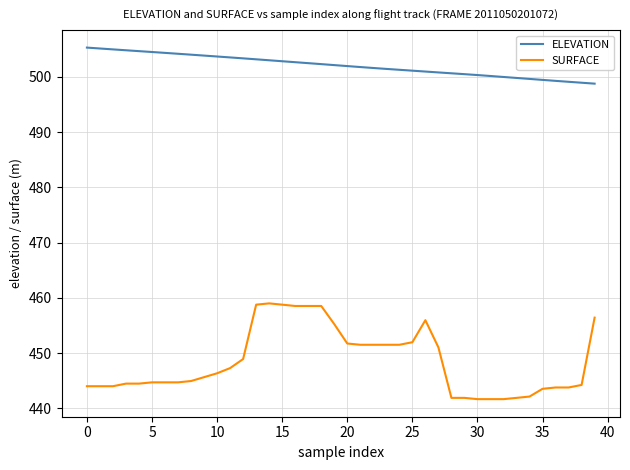

Which series has the largest total across all categories?

ELEVATION